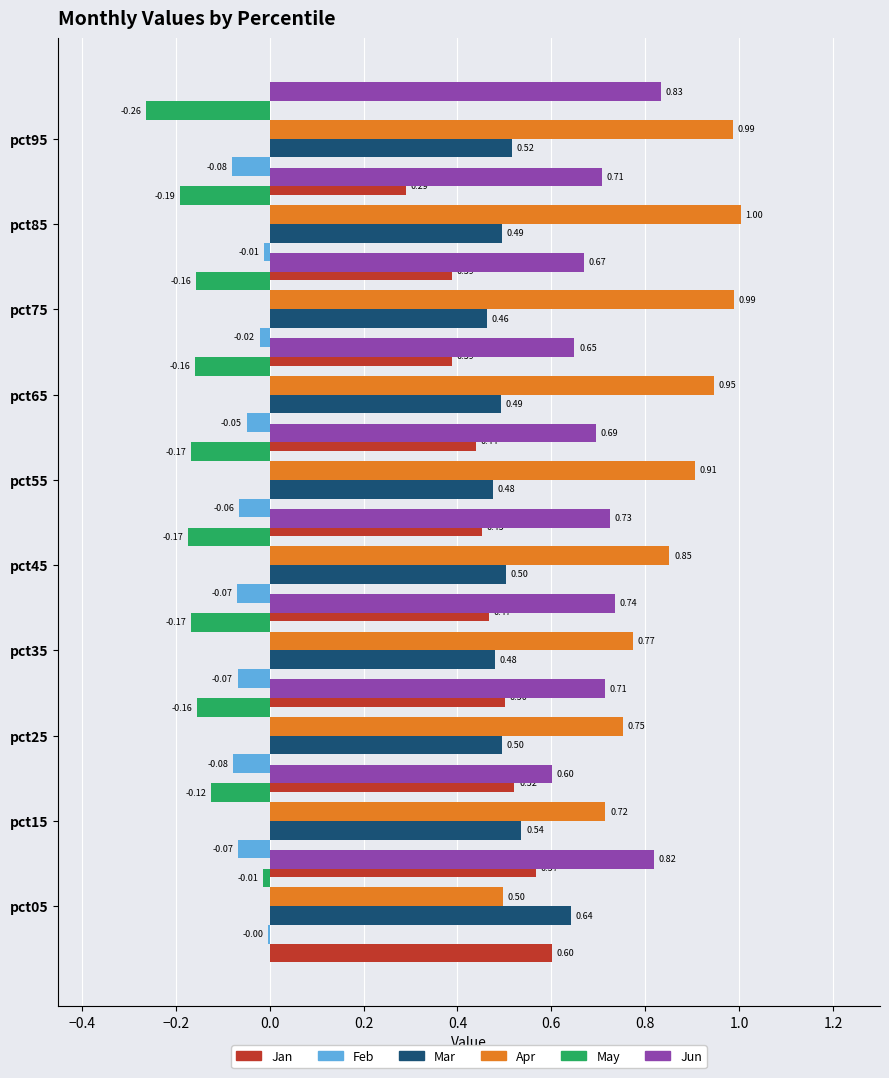

What is the minimum value shown in the chart?

-0.3